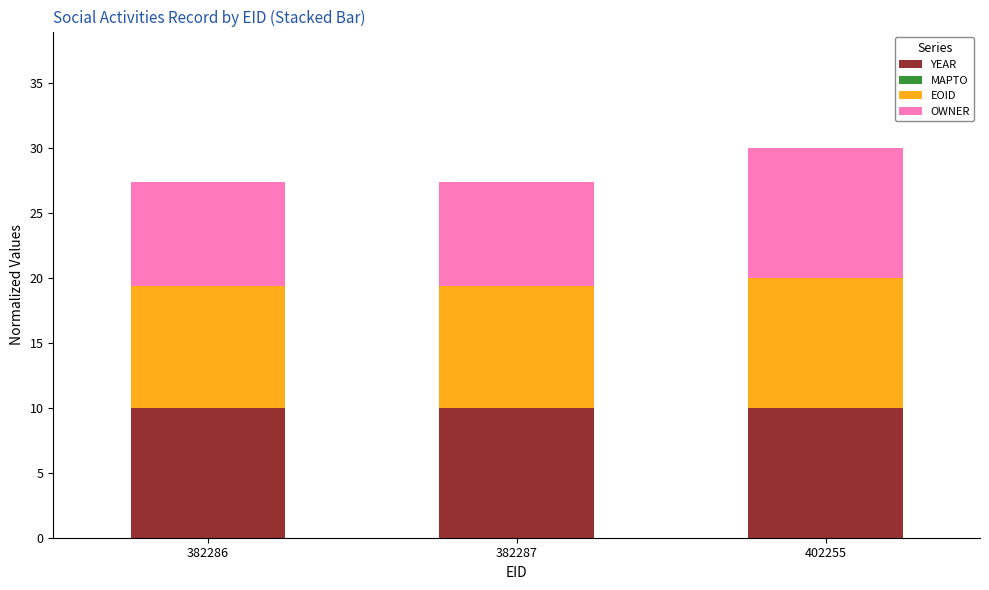

What is the highest value of the YEAR series?

10.0